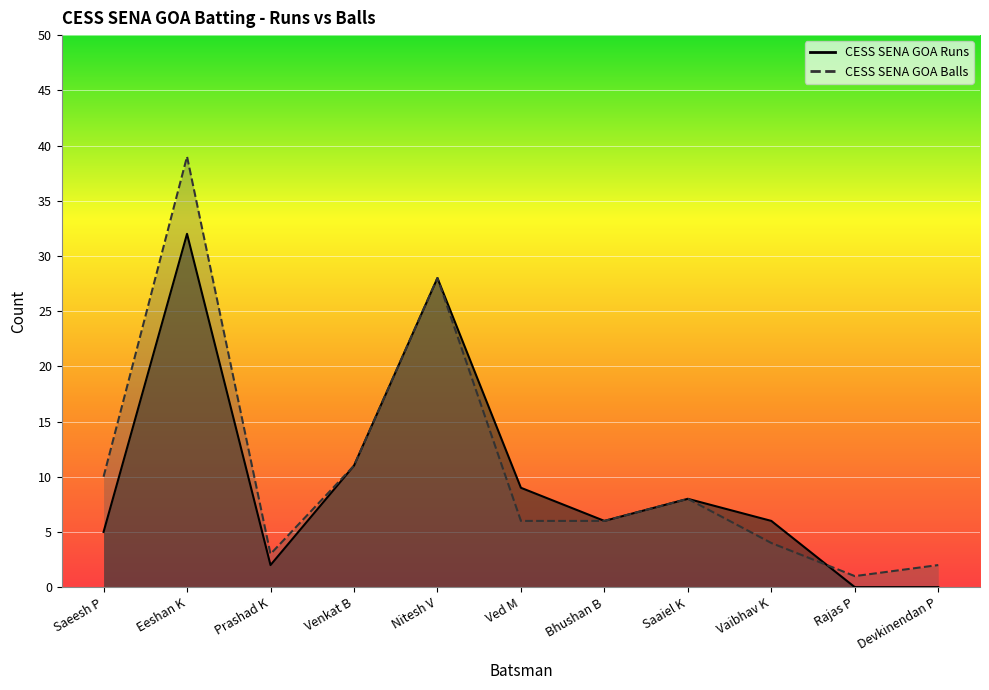

What is the difference between the CESS SENA GOA Balls values at Saeesh P and Rajas P?

9